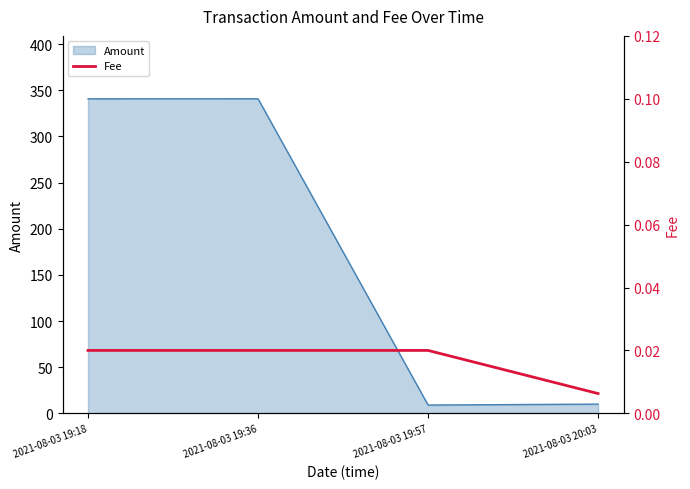

The chart shows a value of 0.0 at 2021-08-03 19:57. True or false?

False